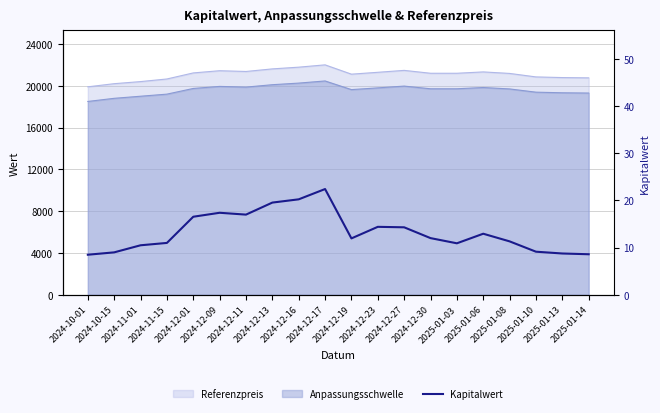

Where is the first local minimum?

2024-12-11